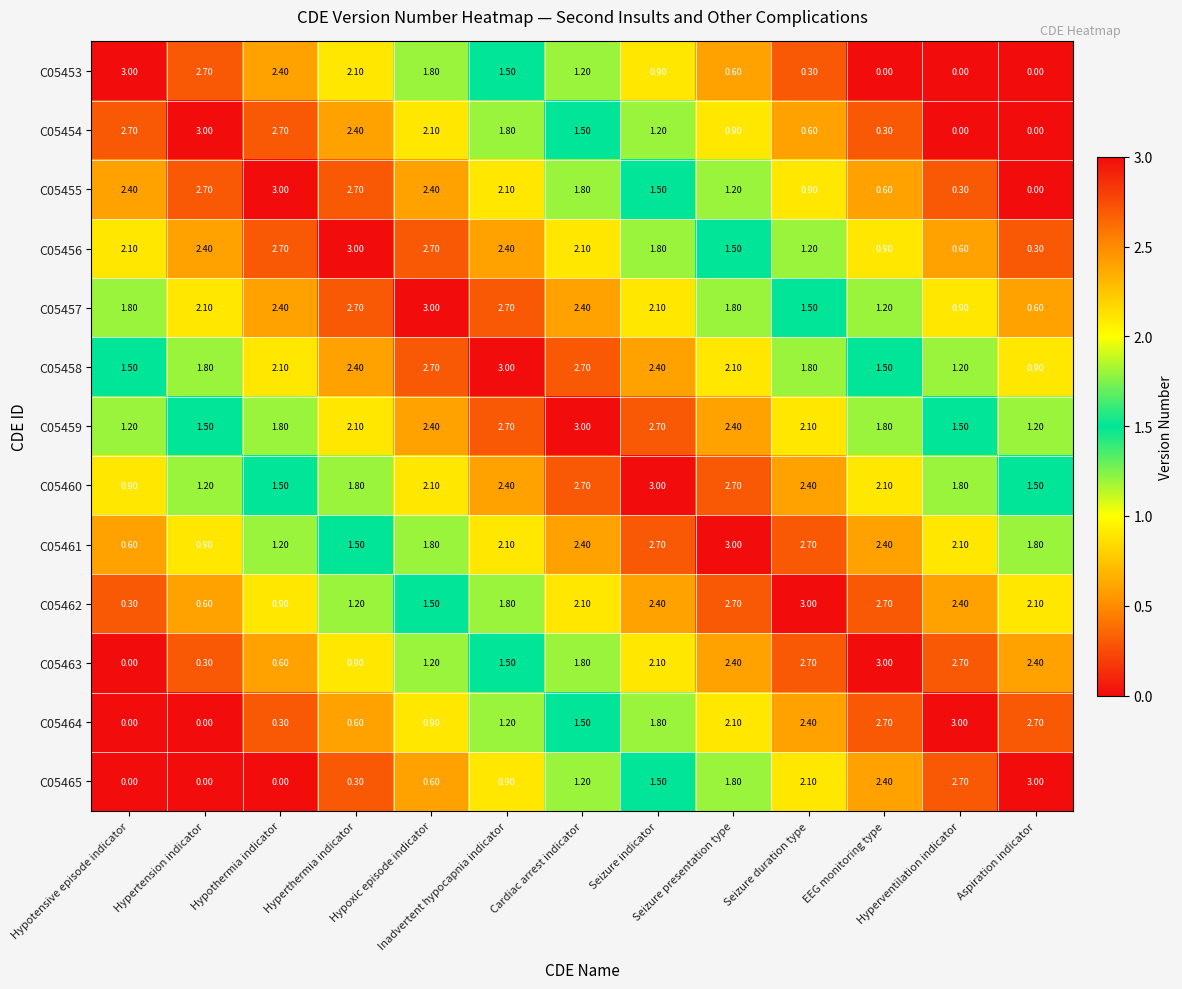

What is the difference between the maximum and minimum values in the C05456 series?

2.7